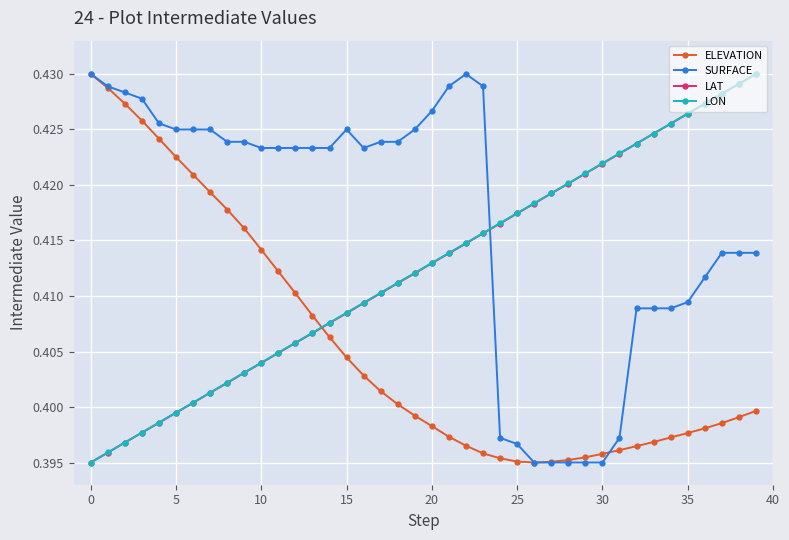

How many LAT values are between 0 and 1?

40